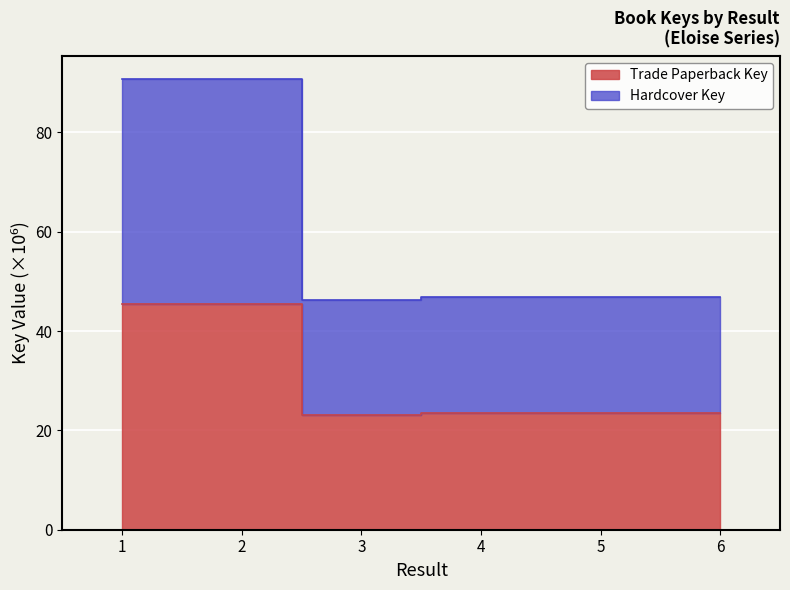

True or false: Hardcover Key has more than 0 points higher than both neighbors.

True